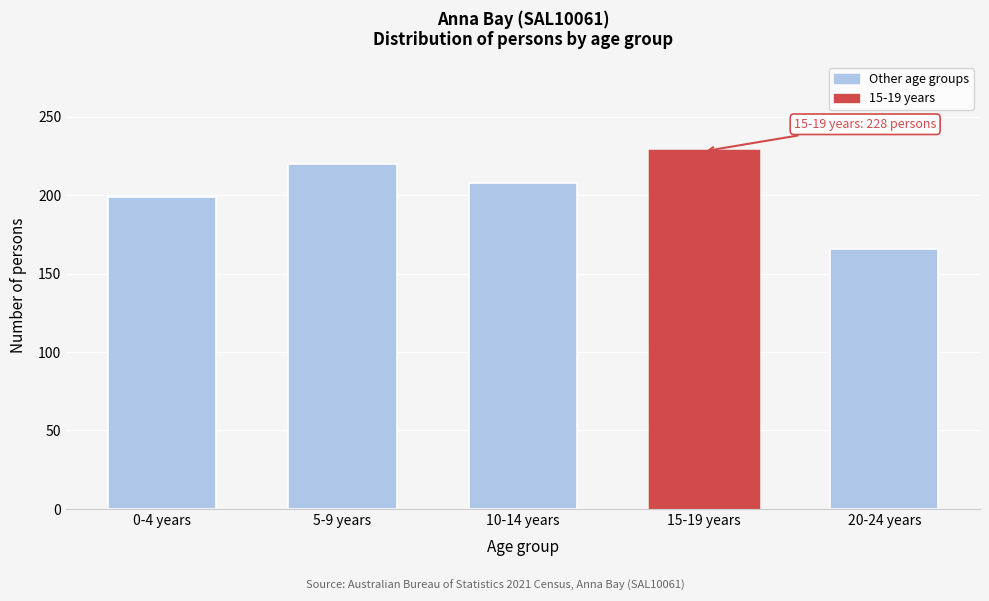

Reading left to right, list all the values displayed in this chart.

0-4 years=199	5-9 years=220	10-14 years=208	15-19 years=228	20-24 years=166